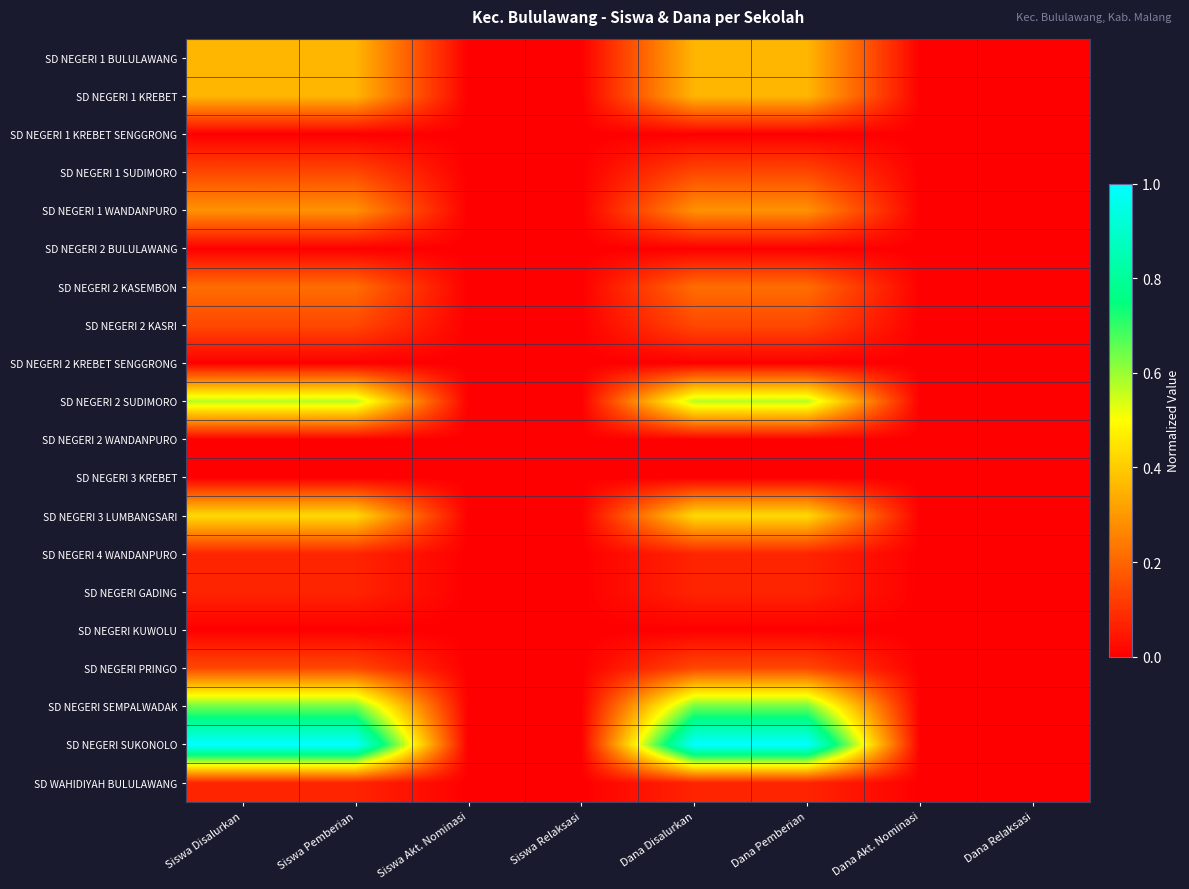

Reading left to right, what are all the values shown in this chart?

SD NEGERI 1 BULULAWANG: Siswa Disalurkan=0.4	Siswa Pemberian=0.4	Siswa Akt. Nominasi=0.0	Siswa Relaksasi=0.0	Dana Disalurkan=0.4	Dana Pemberian=0.4	Dana Akt. Nominasi=0.0	Dana Relaksasi=0.0
SD NEGERI 1 KREBET: Siswa Disalurkan=0.4	Siswa Pemberian=0.4	Siswa Akt. Nominasi=0.0	Siswa Relaksasi=0.0	Dana Disalurkan=0.4	Dana Pemberian=0.4	Dana Akt. Nominasi=0.0	Dana Relaksasi=0.0
SD NEGERI 1 KREBET SENGGRONG: Siswa Disalurkan=0.0	Siswa Pemberian=0.0	Siswa Akt. Nominasi=0.0	Siswa Relaksasi=0.0	Dana Disalurkan=0.0	Dana Pemberian=0.0	Dana Akt. Nominasi=0.0	Dana Relaksasi=0.0
SD NEGERI 1 SUDIMORO: Siswa Disalurkan=0.1	Siswa Pemberian=0.1	Siswa Akt. Nominasi=0.0	Siswa Relaksasi=0.0	Dana Disalurkan=0.1	Dana Pemberian=0.1	Dana Akt. Nominasi=0.0	Dana Relaksasi=0.0
SD NEGERI 1 WANDANPURO: Siswa Disalurkan=0.3	Siswa Pemberian=0.3	Siswa Akt. Nominasi=0.0	Siswa Relaksasi=0.0	Dana Disalurkan=0.3	Dana Pemberian=0.3	Dana Akt. Nominasi=0.0	Dana Relaksasi=0.0
SD NEGERI 2 BULULAWANG: Siswa Disalurkan=0.0	Siswa Pemberian=0.0	Siswa Akt. Nominasi=0.0	Siswa Relaksasi=0.0	Dana Disalurkan=0.0	Dana Pemberian=0.0	Dana Akt. Nominasi=0.0	Dana Relaksasi=0.0
SD NEGERI 2 KASEMBON: Siswa Disalurkan=0.2	Siswa Pemberian=0.2	Siswa Akt. Nominasi=0.0	Siswa Relaksasi=0.0	Dana Disalurkan=0.2	Dana Pemberian=0.2	Dana Akt. Nominasi=0.0	Dana Relaksasi=0.0
SD NEGERI 2 KASRI: Siswa Disalurkan=0.1	Siswa Pemberian=0.1	Siswa Akt. Nominasi=0.0	Siswa Relaksasi=0.0	Dana Disalurkan=0.1	Dana Pemberian=0.1	Dana Akt. Nominasi=0.0	Dana Relaksasi=0.0
SD NEGERI 2 KREBET SENGGRONG: Siswa Disalurkan=0.0	Siswa Pemberian=0.0	Siswa Akt. Nominasi=0.0	Siswa Relaksasi=0.0	Dana Disalurkan=0.0	Dana Pemberian=0.0	Dana Akt. Nominasi=0.0	Dana Relaksasi=0.0
SD NEGERI 2 SUDIMORO: Siswa Disalurkan=0.6	Siswa Pemberian=0.6	Siswa Akt. Nominasi=0.0	Siswa Relaksasi=0.0	Dana Disalurkan=0.6	Dana Pemberian=0.6	Dana Akt. Nominasi=0.0	Dana Relaksasi=0.0
SD NEGERI 2 WANDANPURO: Siswa Disalurkan=0.0	Siswa Pemberian=0.0	Siswa Akt. Nominasi=0.0	Siswa Relaksasi=0.0	Dana Disalurkan=0.0	Dana Pemberian=0.0	Dana Akt. Nominasi=0.0	Dana Relaksasi=0.0
SD NEGERI 3 KREBET: Siswa Disalurkan=0.0	Siswa Pemberian=0.0	Siswa Akt. Nominasi=0.0	Siswa Relaksasi=0.0	Dana Disalurkan=0.0	Dana Pemberian=0.0	Dana Akt. Nominasi=0.0	Dana Relaksasi=0.0
SD NEGERI 3 LUMBANGSARI: Siswa Disalurkan=0.4	Siswa Pemberian=0.4	Siswa Akt. Nominasi=0.0	Siswa Relaksasi=0.0	Dana Disalurkan=0.4	Dana Pemberian=0.4	Dana Akt. Nominasi=0.0	Dana Relaksasi=0.0
SD NEGERI 4 WANDANPURO: Siswa Disalurkan=0.1	Siswa Pemberian=0.1	Siswa Akt. Nominasi=0.0	Siswa Relaksasi=0.0	Dana Disalurkan=0.1	Dana Pemberian=0.1	Dana Akt. Nominasi=0.0	Dana Relaksasi=0.0
SD NEGERI GADING: Siswa Disalurkan=0.1	Siswa Pemberian=0.1	Siswa Akt. Nominasi=0.0	Siswa Relaksasi=0.0	Dana Disalurkan=0.1	Dana Pemberian=0.1	Dana Akt. Nominasi=0.0	Dana Relaksasi=0.0
SD NEGERI KUWOLU: Siswa Disalurkan=0.0	Siswa Pemberian=0.0	Siswa Akt. Nominasi=0.0	Siswa Relaksasi=0.0	Dana Disalurkan=0.0	Dana Pemberian=0.0	Dana Akt. Nominasi=0.0	Dana Relaksasi=0.0
SD NEGERI PRINGO: Siswa Disalurkan=0.1	Siswa Pemberian=0.1	Siswa Akt. Nominasi=0.0	Siswa Relaksasi=0.0	Dana Disalurkan=0.1	Dana Pemberian=0.1	Dana Akt. Nominasi=0.0	Dana Relaksasi=0.0
SD NEGERI SEMPALWADAK: Siswa Disalurkan=0.6	Siswa Pemberian=0.6	Siswa Akt. Nominasi=0.0	Siswa Relaksasi=0.0	Dana Disalurkan=0.6	Dana Pemberian=0.6	Dana Akt. Nominasi=0.0	Dana Relaksasi=0.0
SD NEGERI SUKONOLO: Siswa Disalurkan=1.0	Siswa Pemberian=1.0	Siswa Akt. Nominasi=0.0	Siswa Relaksasi=0.0	Dana Disalurkan=1.0	Dana Pemberian=1.0	Dana Akt. Nominasi=0.0	Dana Relaksasi=0.0
SD WAHIDIYAH BULULAWANG: Siswa Disalurkan=0.1	Siswa Pemberian=0.1	Siswa Akt. Nominasi=0.0	Siswa Relaksasi=0.0	Dana Disalurkan=0.1	Dana Pemberian=0.1	Dana Akt. Nominasi=0.0	Dana Relaksasi=0.0